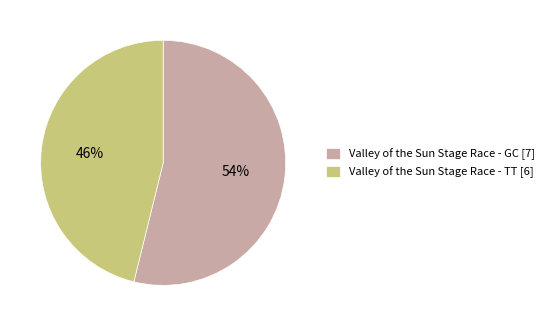

To the nearest percent, what portion does Valley of the Sun Stage Race - GC represent?

54%